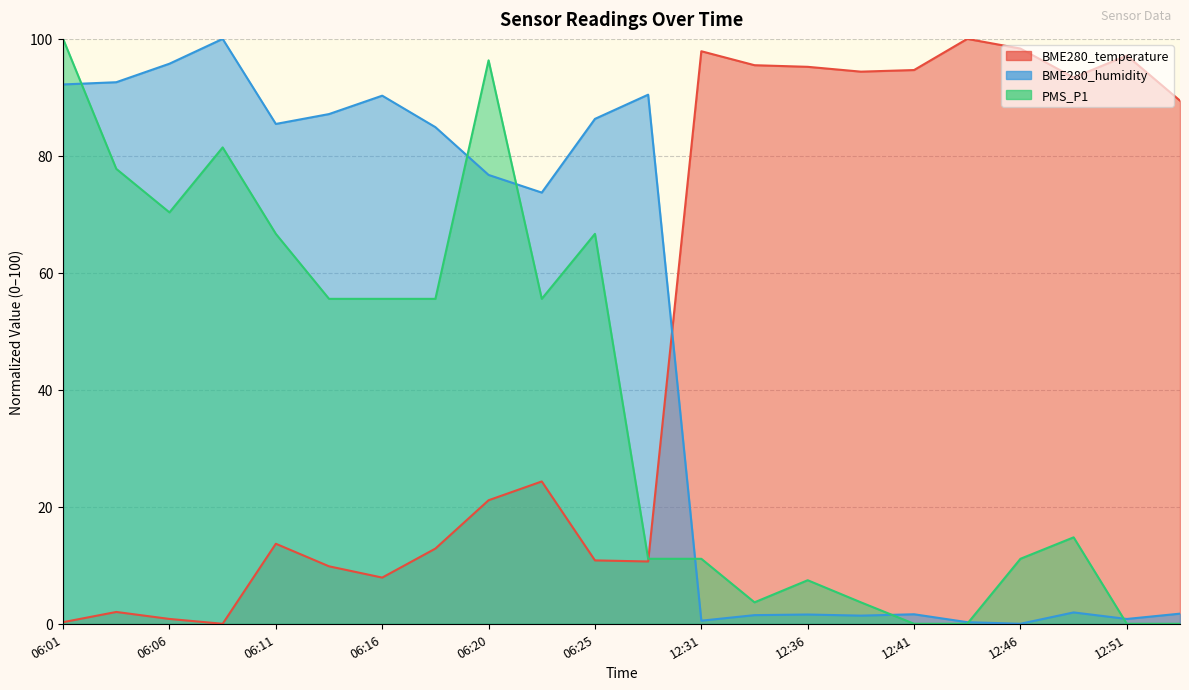

At which category does BME280_humidity reach its first local peak?

06:08